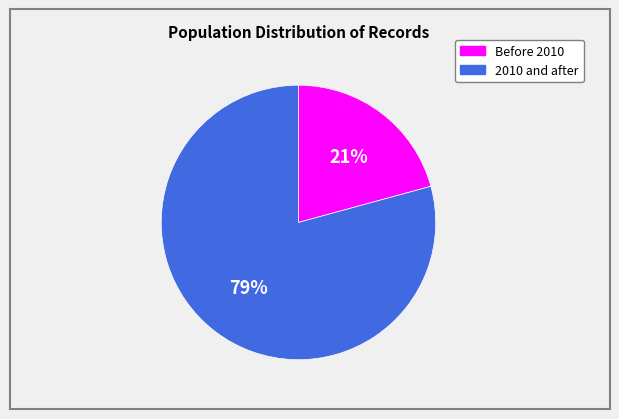

To the nearest percent, what is the difference between the largest and smallest slice percentages?

58%